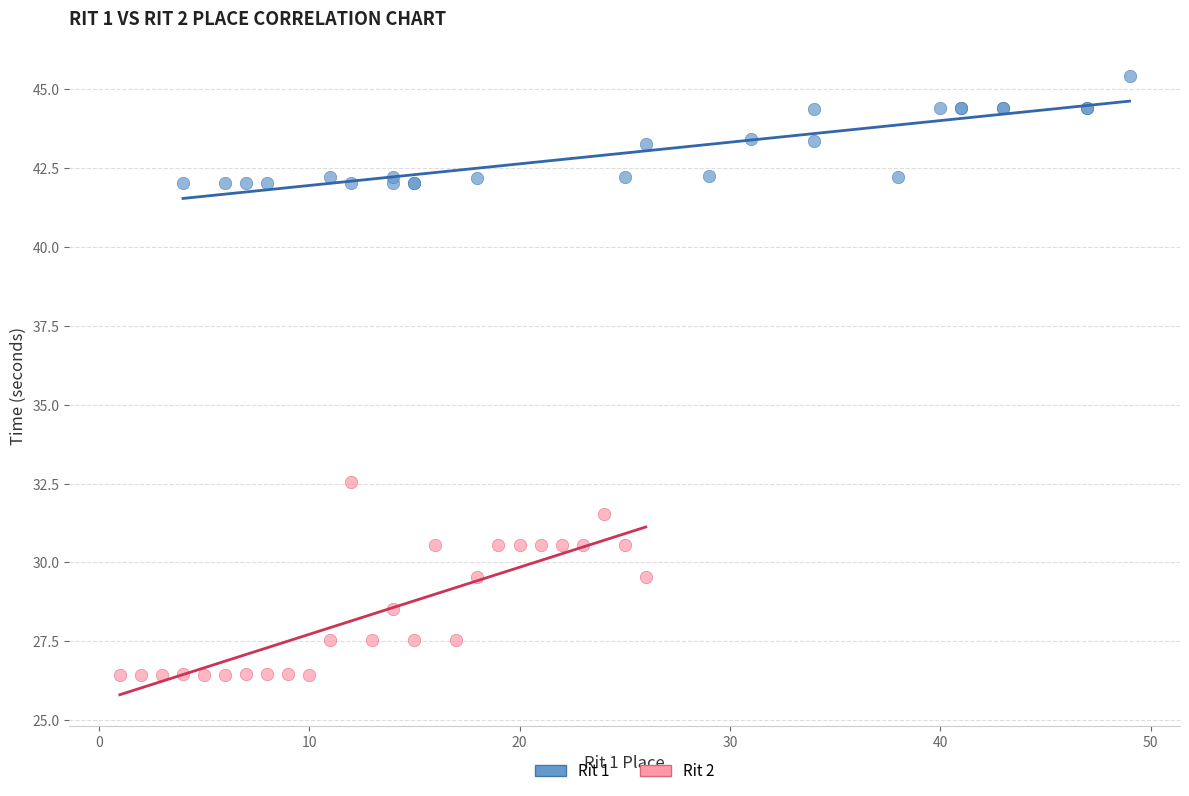

Which series has the widest spread of Y values?

Rit 2